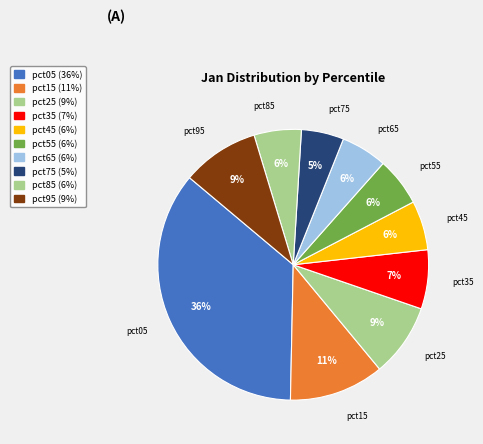

What is the largest slice in the pie chart?

pct05